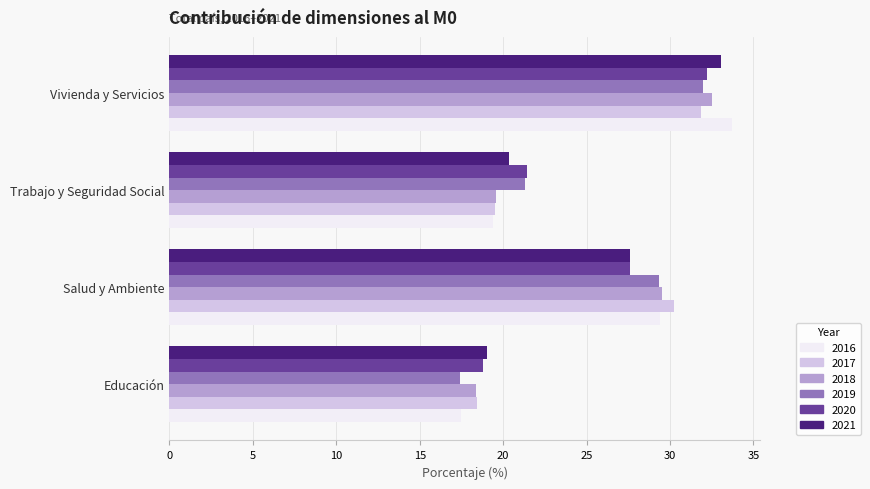

What is the lowest value of the 2021 series?

19.0